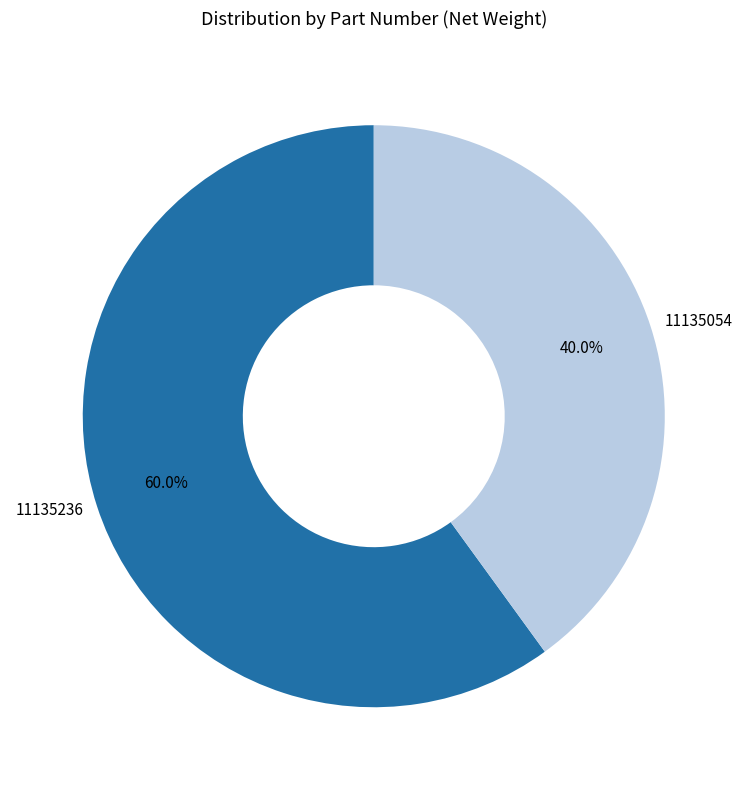

Does any single category account for the majority?

Yes